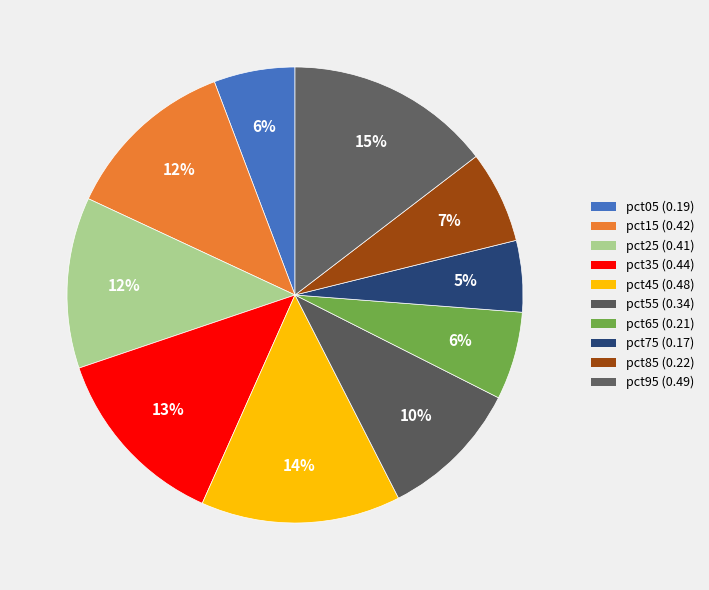

The pct75 slice represents 5% of the pie. True or false?

True